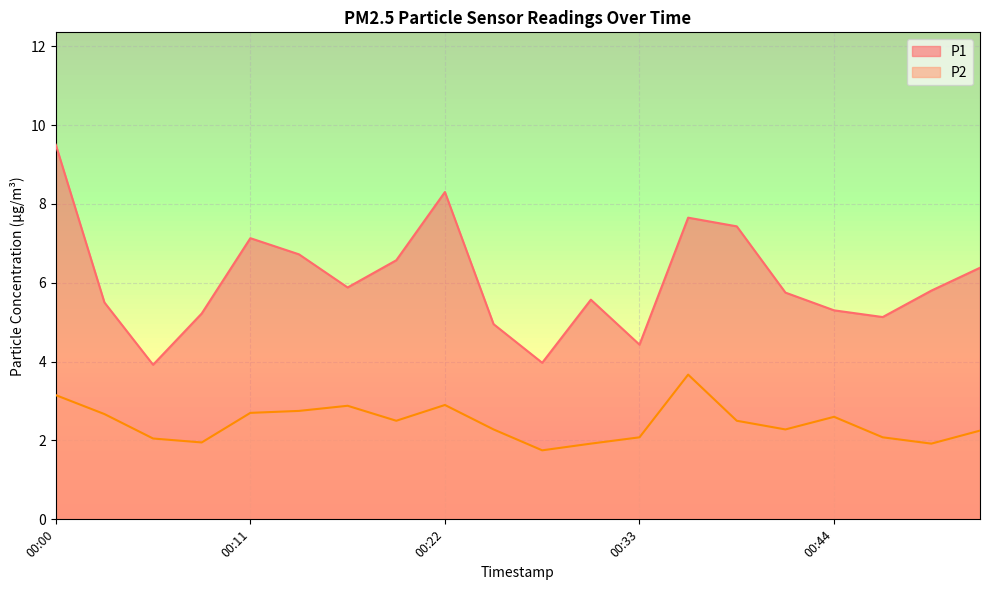

Rank the series at 00:14 from highest to lowest value.

P1, P2